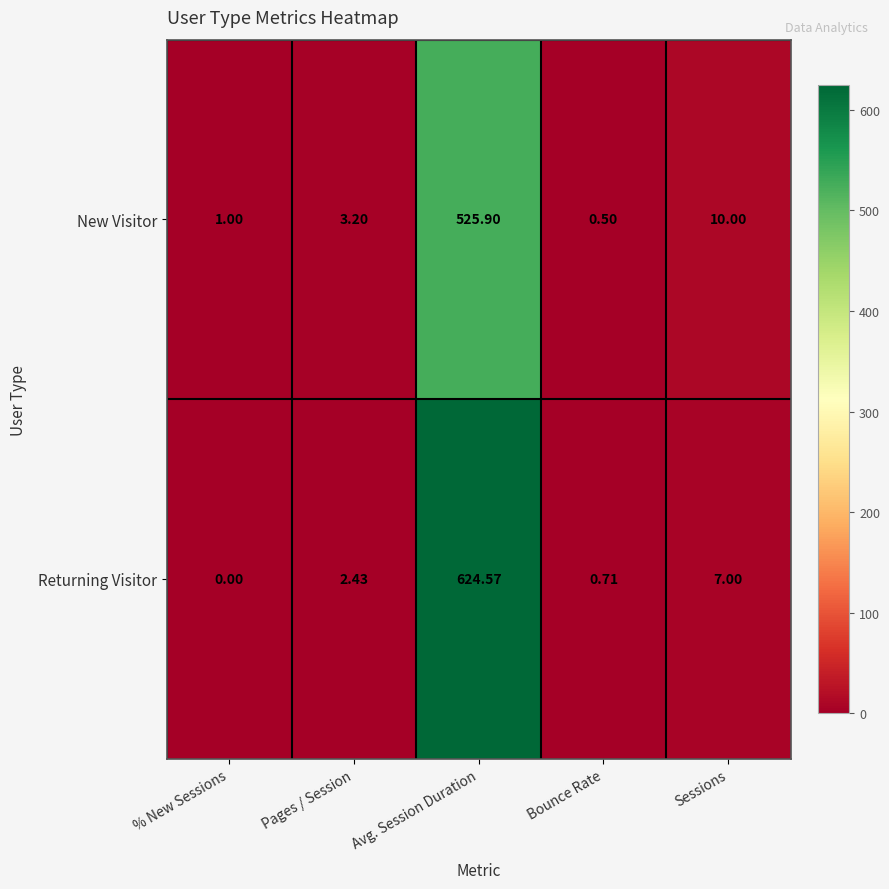

At Avg. Session Duration, list the series in order from smallest to largest.

New Visitor, Returning Visitor